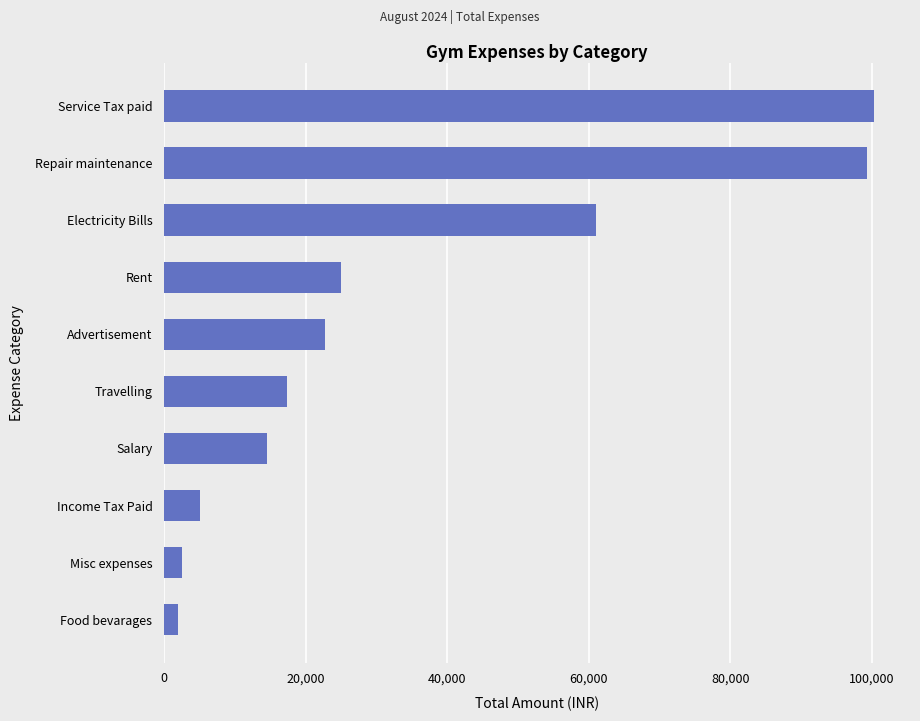

The value at Salary is 14500. True or false?

True